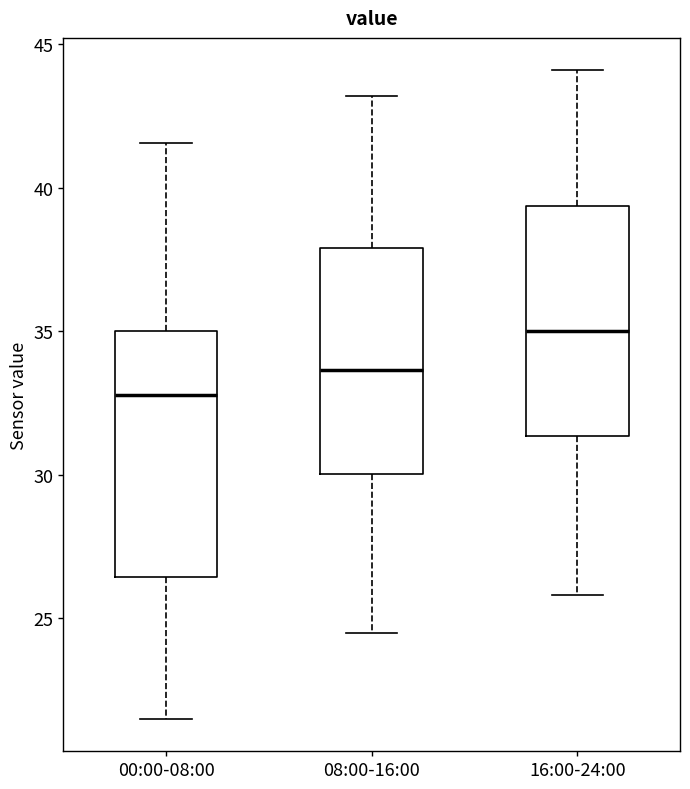

Where does the lower whisker of the box for 00:00-08:00 end on the y-axis? The values are not printed on the chart, so give them approximately, as read against the axis.

21.5